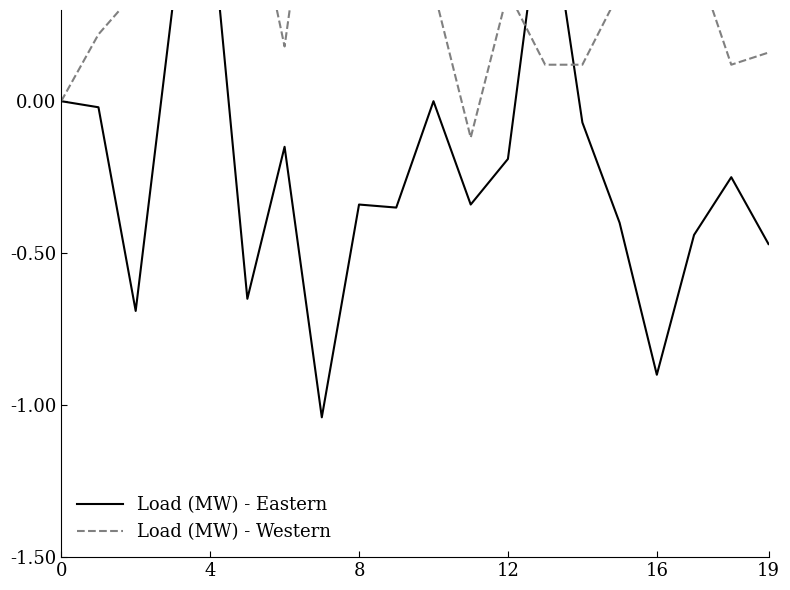

At which category is the sum across all series the highest?

12